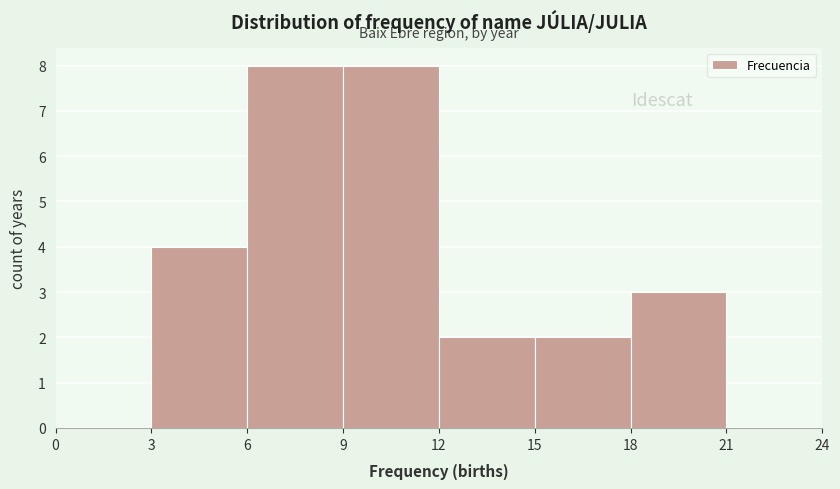

Reading left to right, transcribe this chart: for each bar, give the range it covers on the x-axis and its height. The values are not printed on the chart, so give them approximately, as read against the axis.

0 to 3: 0
3 to 6: 4
6 to 9: 8
9 to 12: 8
12 to 15: 2
15 to 18: 2
18 to 21: 3
21 to 24: 0